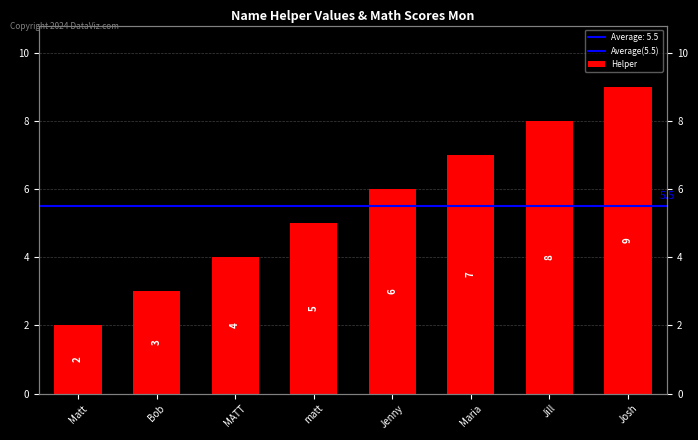

Reading left to right, what are all the values shown in this chart?

Matt=2	Bob=3	MATT=4	matt=5	Jenny=6	Maria=7	Jill=8	Josh=9